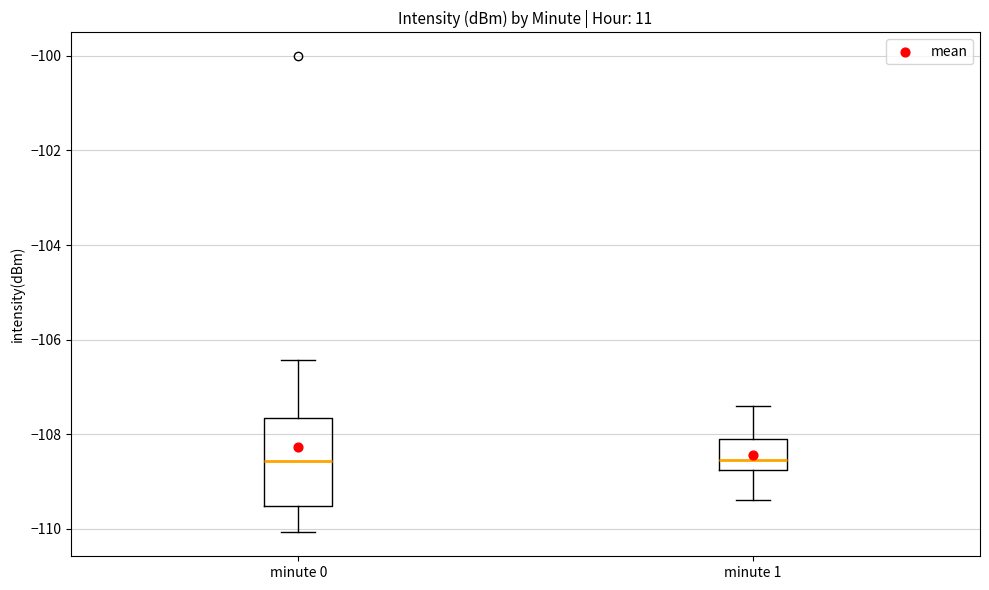

Reading left to right, read every box against the y-axis: the position of its median line, the range the box covers, and the ends of its whiskers. The values are not printed on the chart, so give them approximately, as read against the axis.

minute 0: median -108.6, box -109.6 to -107.6, whiskers -110.0 to -106.4
minute 1: median -108.6, box -108.8 to -108.0, whiskers -109.4 to -107.4